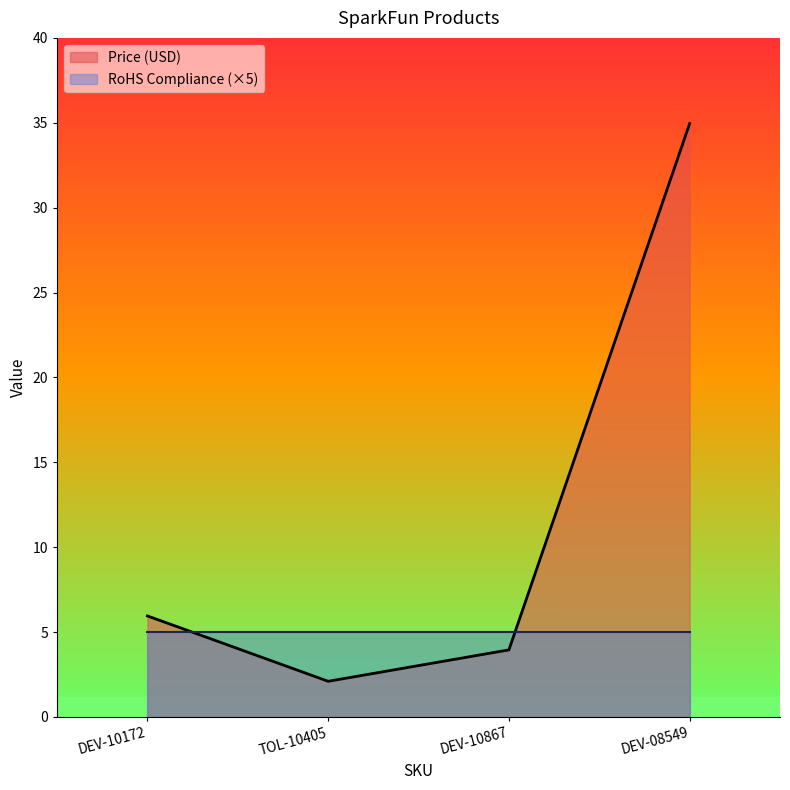

List the labels in order of value, smallest first.

TOL-10405, DEV-10867, DEV-10172, DEV-08549